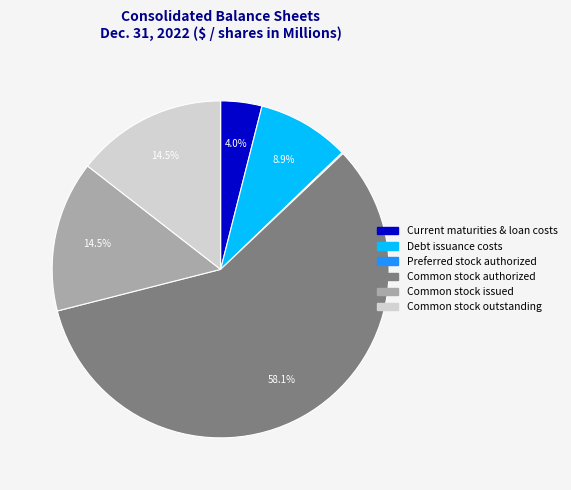

What is the largest slice in the pie chart?

Common stock authorized